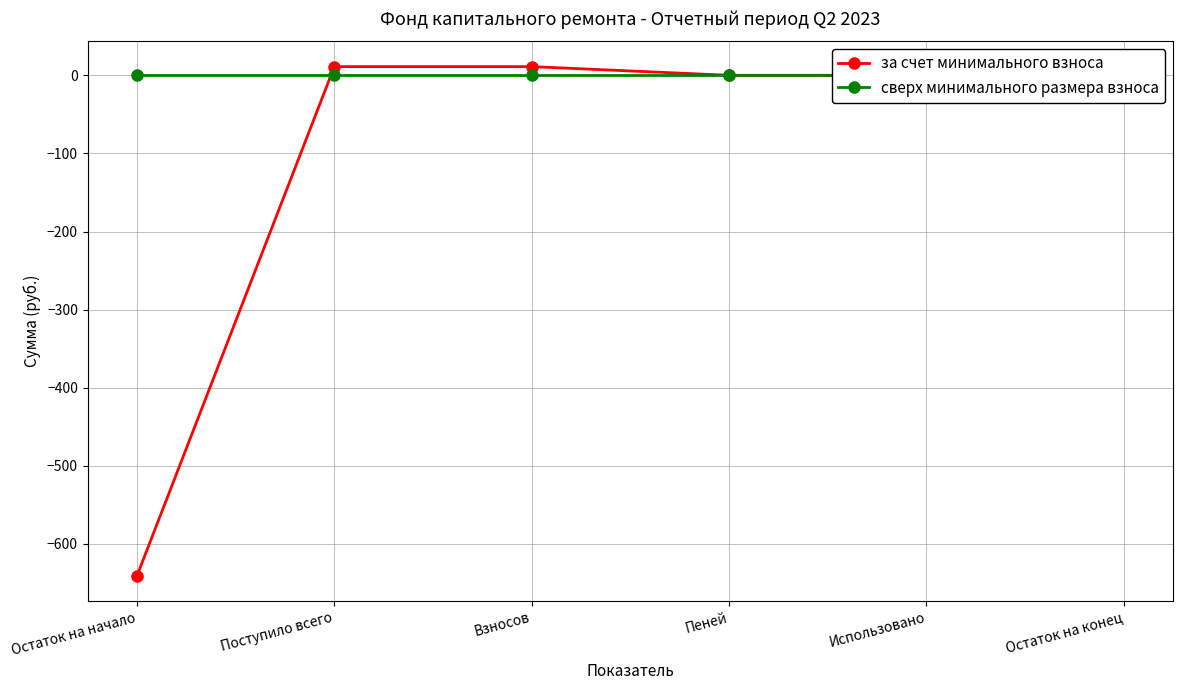

What is the value of the за счет минимального взноса point at the 3rd from the left?

11.1